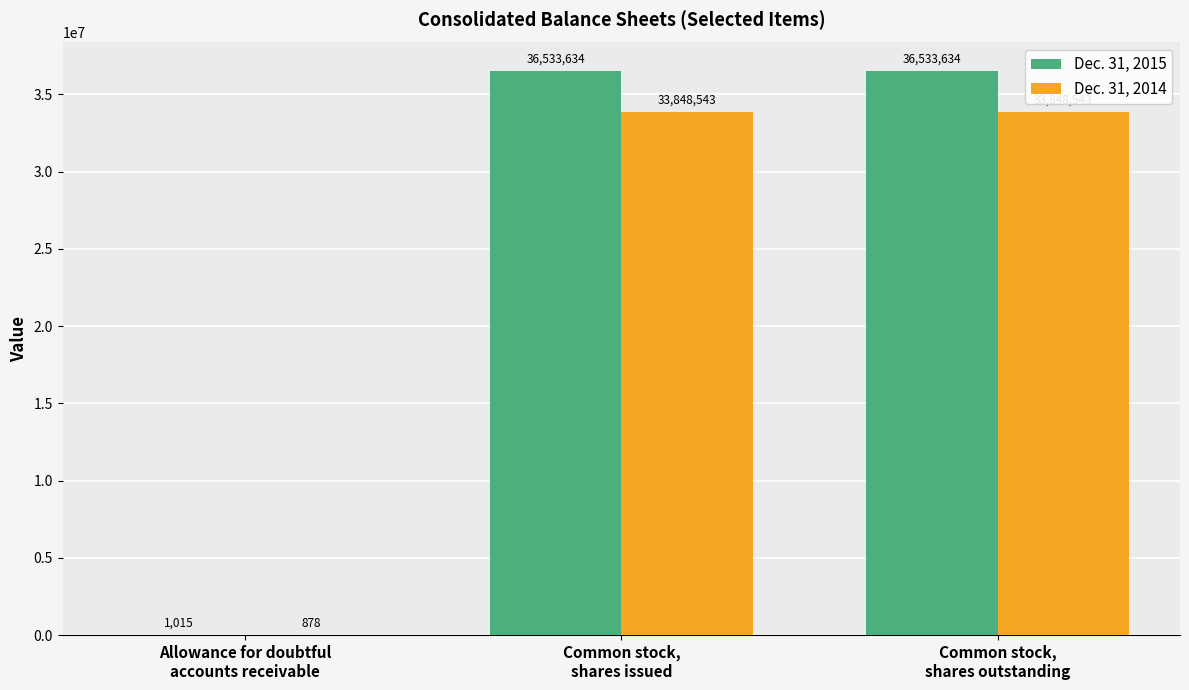

How many Dec. 31, 2015 values are between 1015 and 36533634?

3